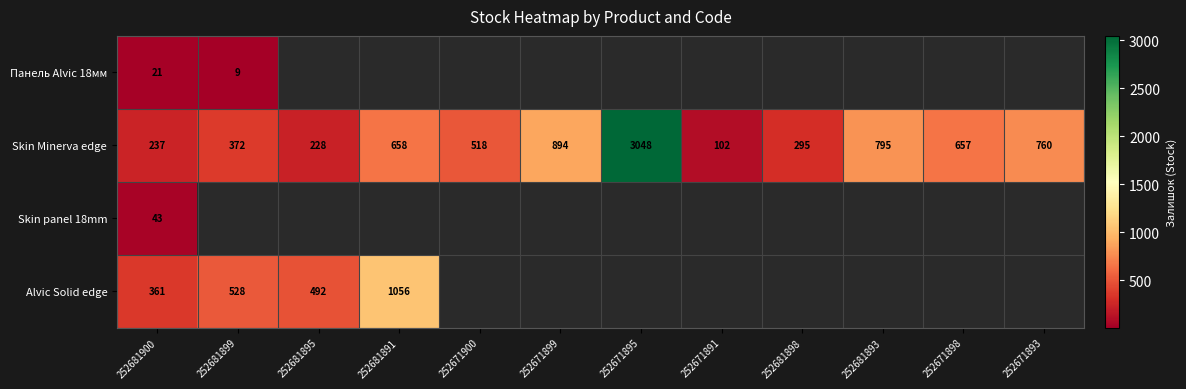

Is the value of Alvic Solid edge at 252681895 greater than the value of Skin Minerva edge at 252671900?

No